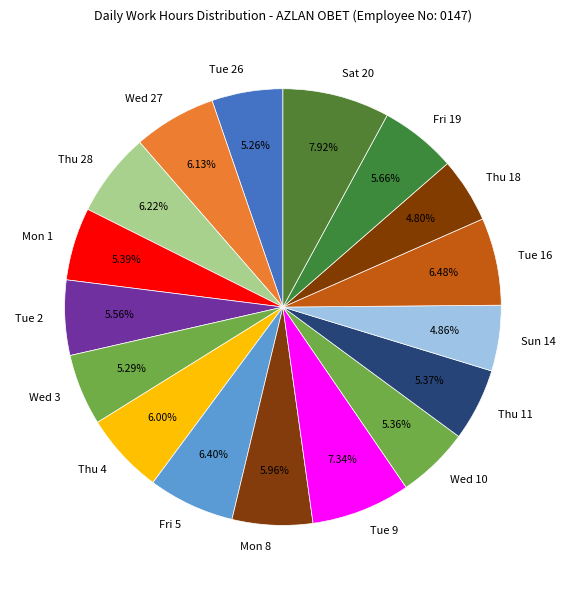

True or false: Thu 4 accounts for 1% of the total.

False